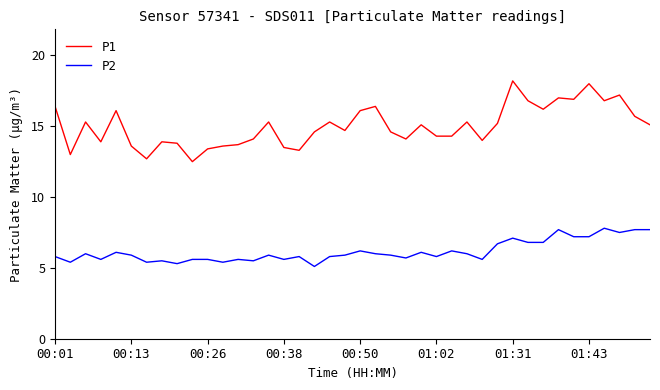

What is the greatest value displayed?

18.2